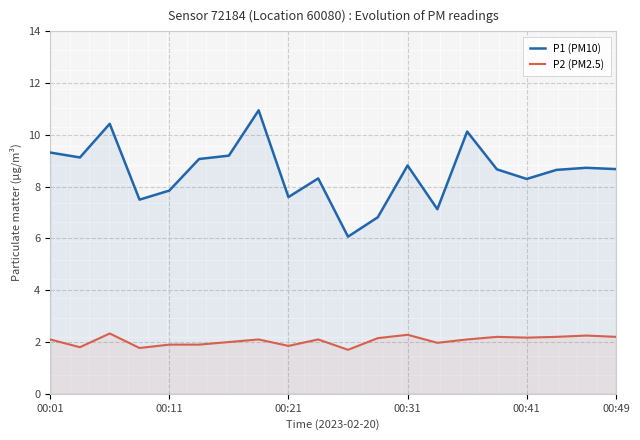

Where does the P1 (PM10) series first go above 8?

00:01